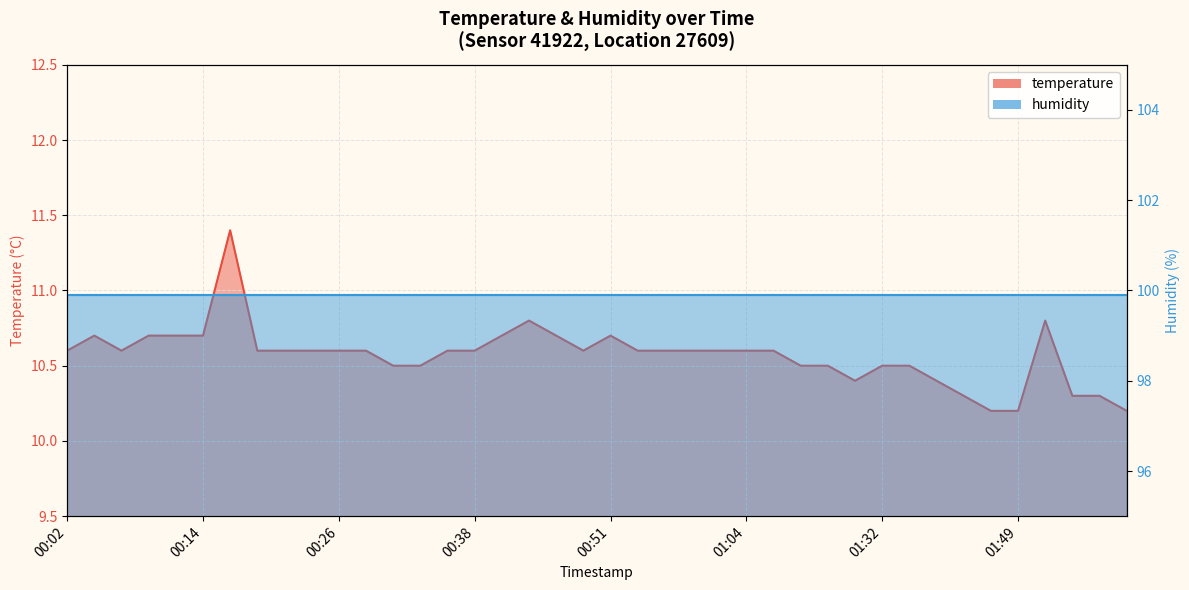

The value at 01:46 is 13.3. True or false?

False